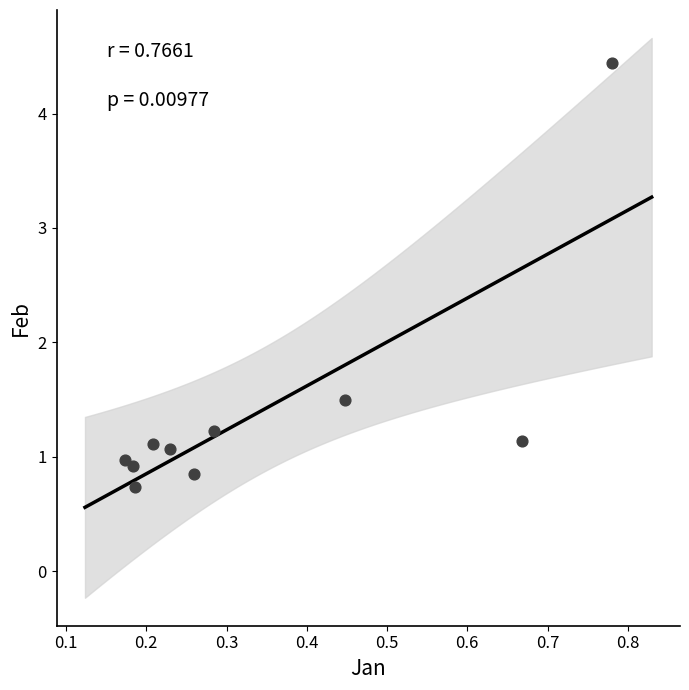

What Y value in the scatter plot is closest to 2?

1.5